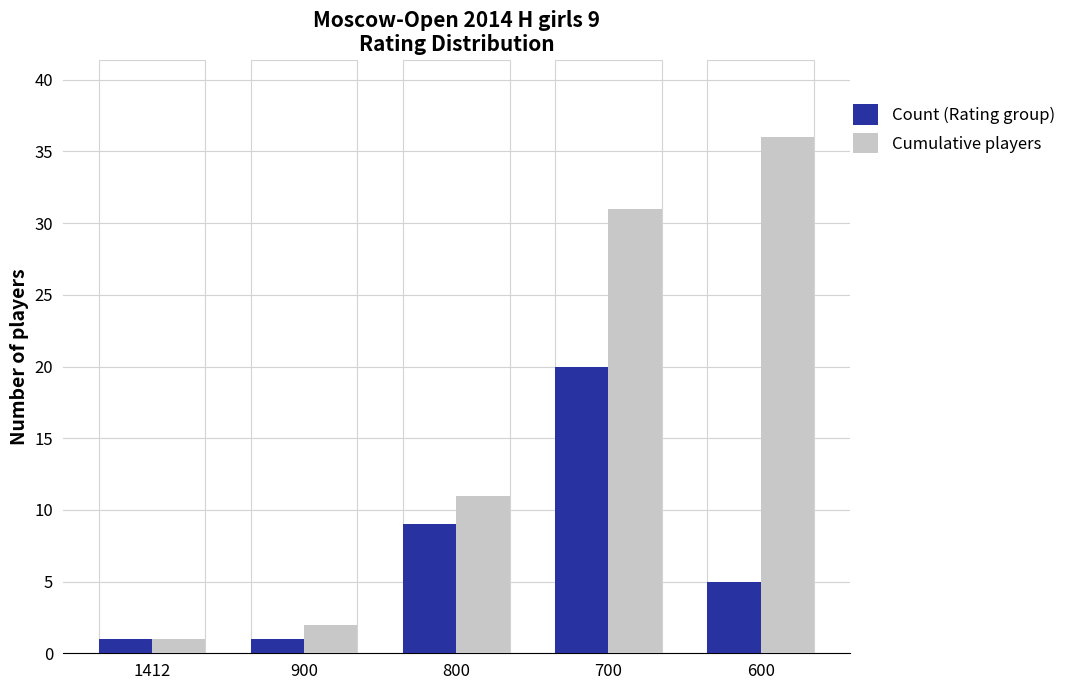

Rank the series by their maximum value, from lowest to highest.

Count (Rating group), Cumulative players